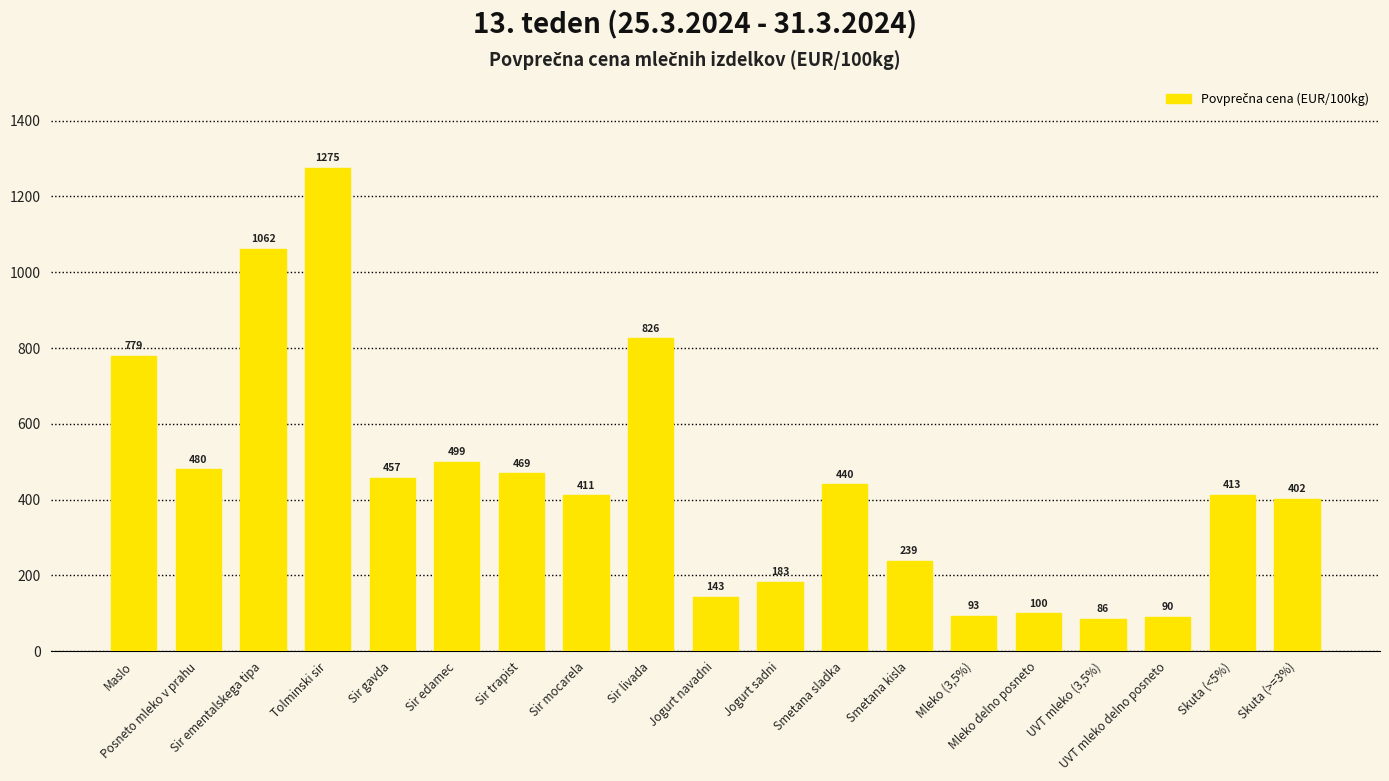

What is the maximum value shown in the chart?

1275.3